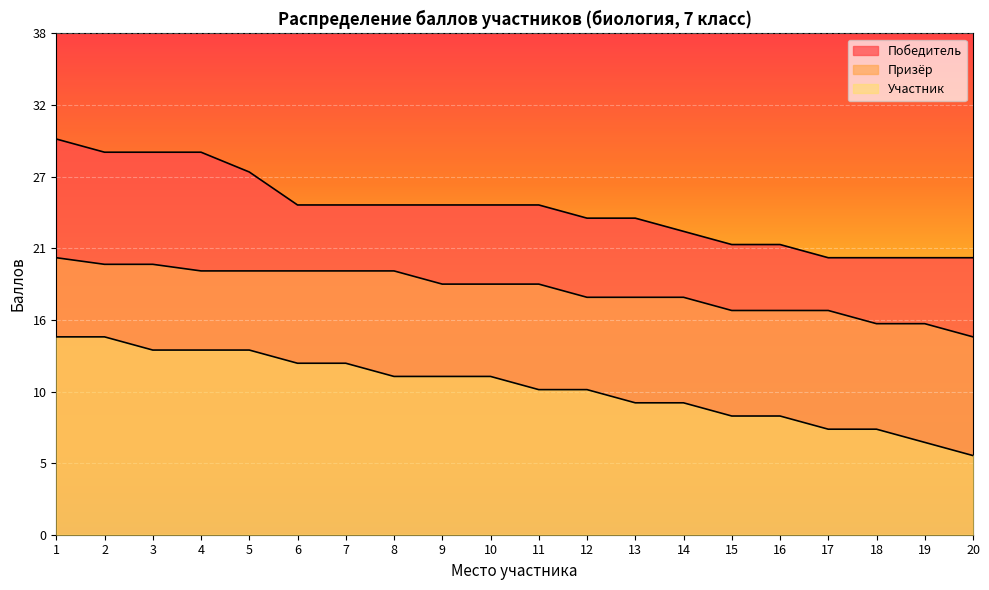

What is the difference between the Победитель values at 16 and 3?

7.0